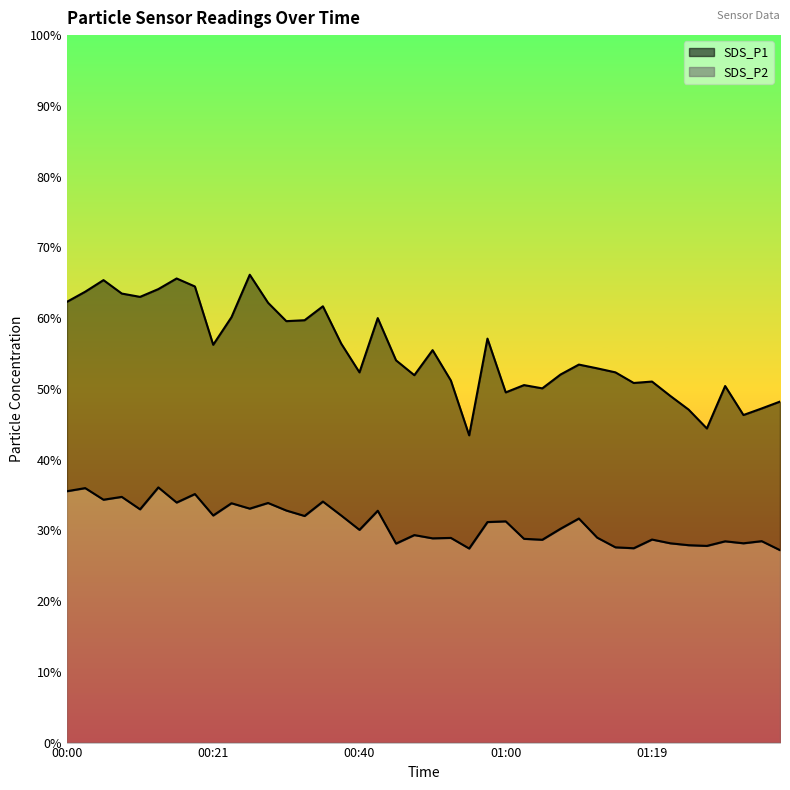

At which label does SDS_P2 reach its peak?

00:13